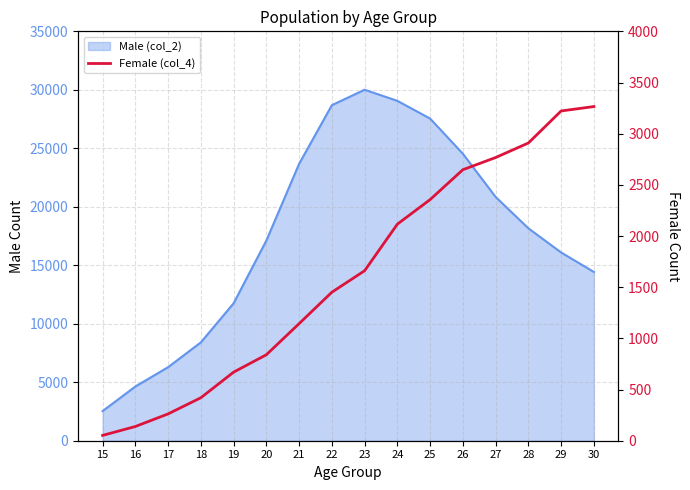

Reading left to right, what are all the values shown in this chart?

52	139	262	420	670	840	1144	1451	1661	2116	2356	2648	2767	2909	3222	3265